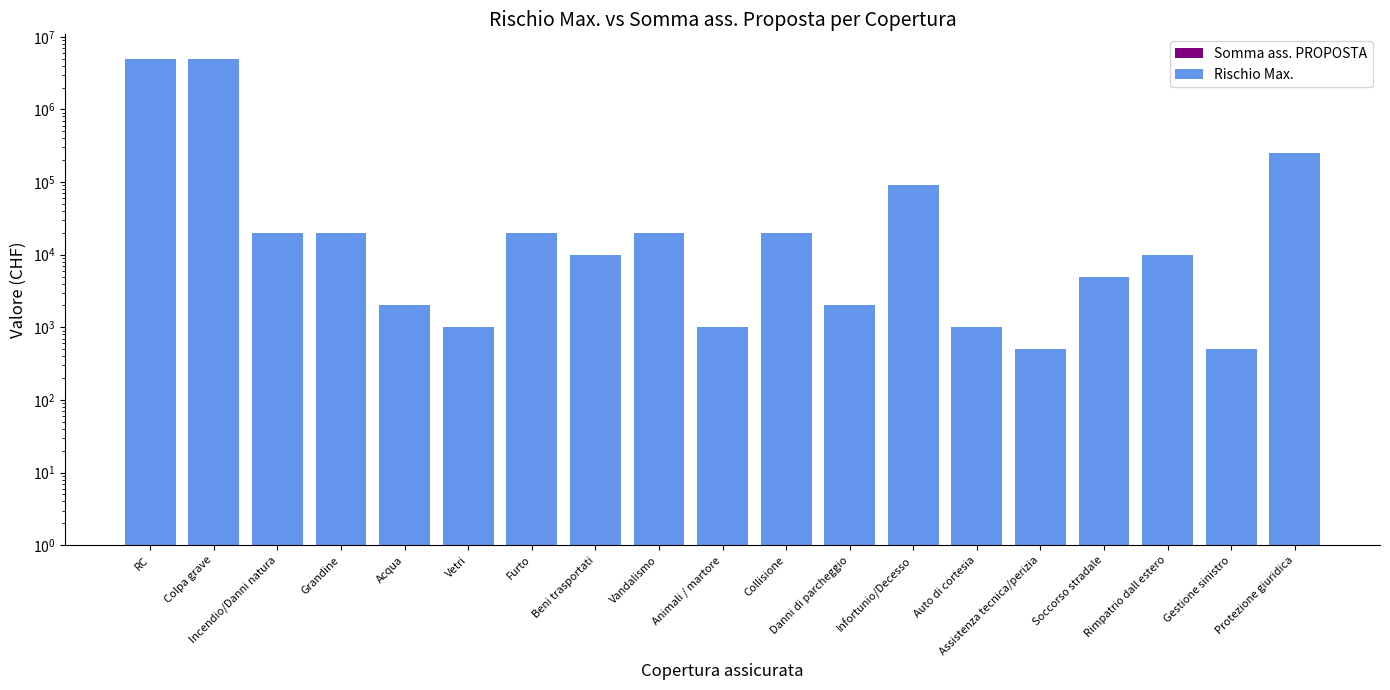

Reading left to right, transcribe all the data shown in this chart.

Somma ass. PROPOSTA: 1	1	1	1	1	1	1	1	1	1	1	1	1	1	1	1	1	1	1
Rischio Max.: 5000000	5000000	20000	20000	2000	1000	20000	10000	20000	1000	20000	2000	90000	1000	500	5000	10000	500	250000